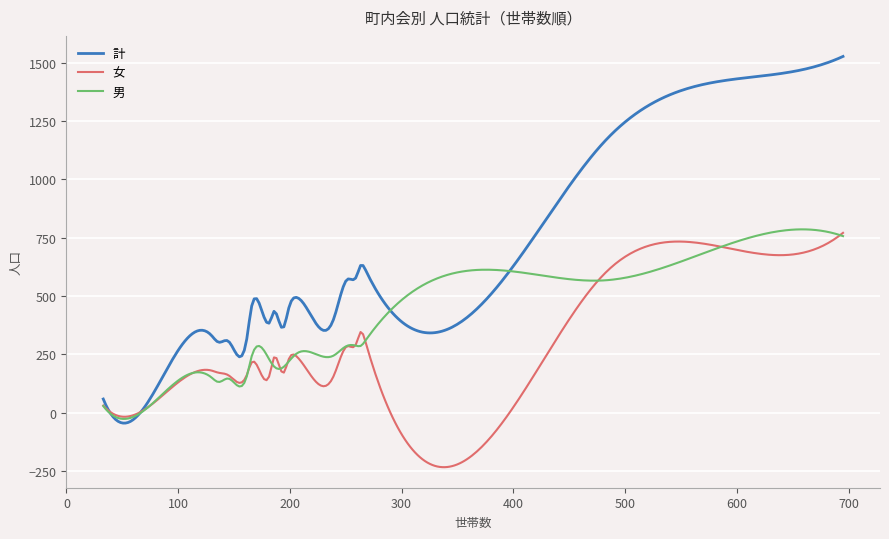

True or false: 計 and 男 intersect in this chart.

True